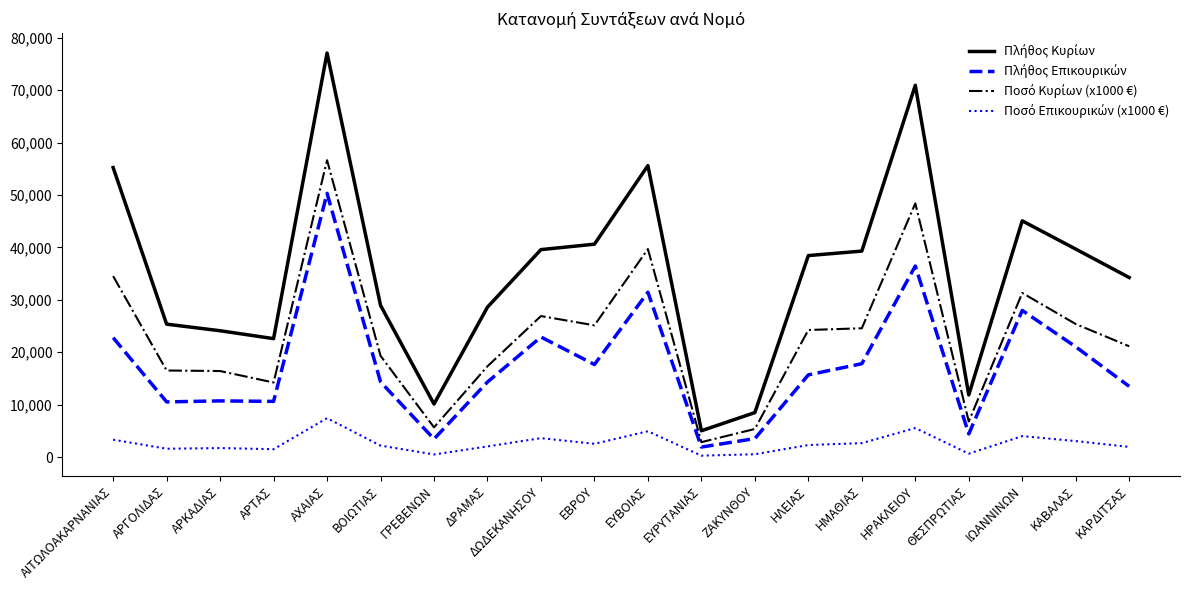

Which category has the highest value across all series?

ΑΧΑΙΑΣ